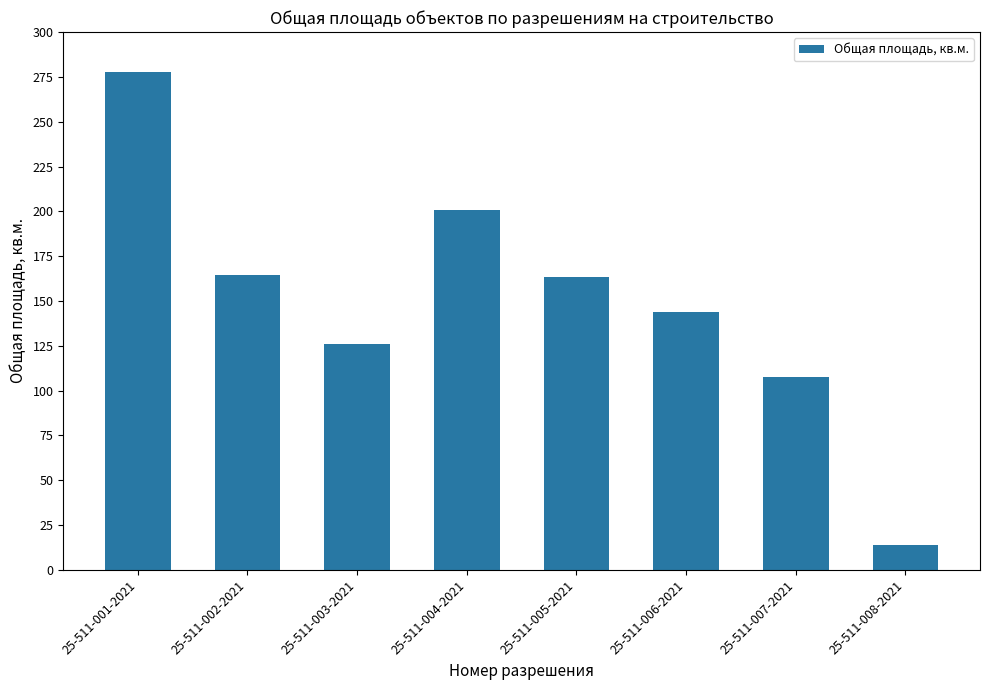

At which label does the data first exceed 163?

25-511-001-2021